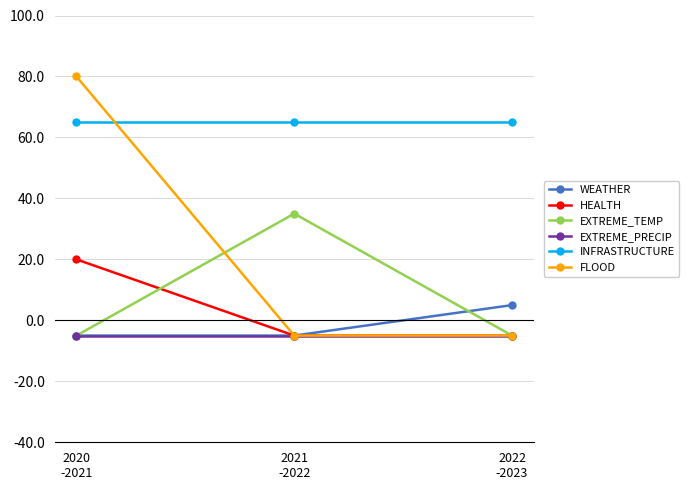

How many data points does each series have?

3